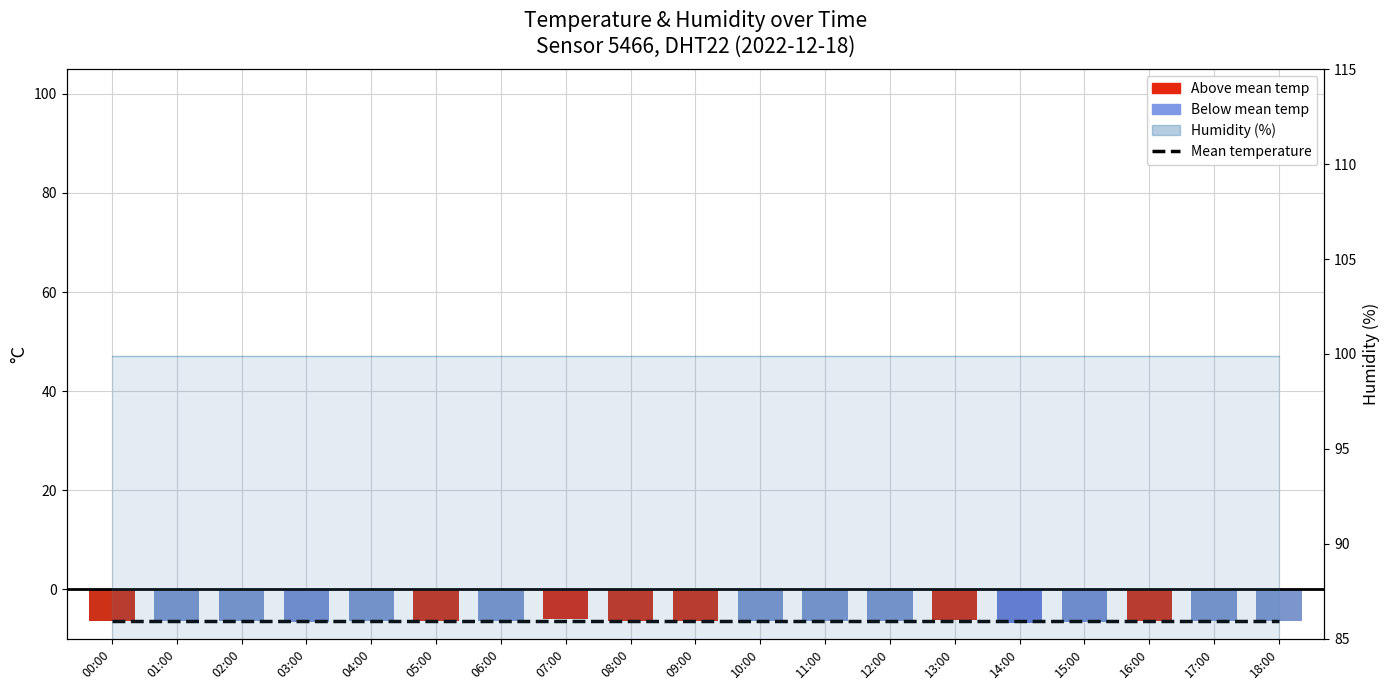

Is it true that temperature equals -6.3 at 05:00?

True